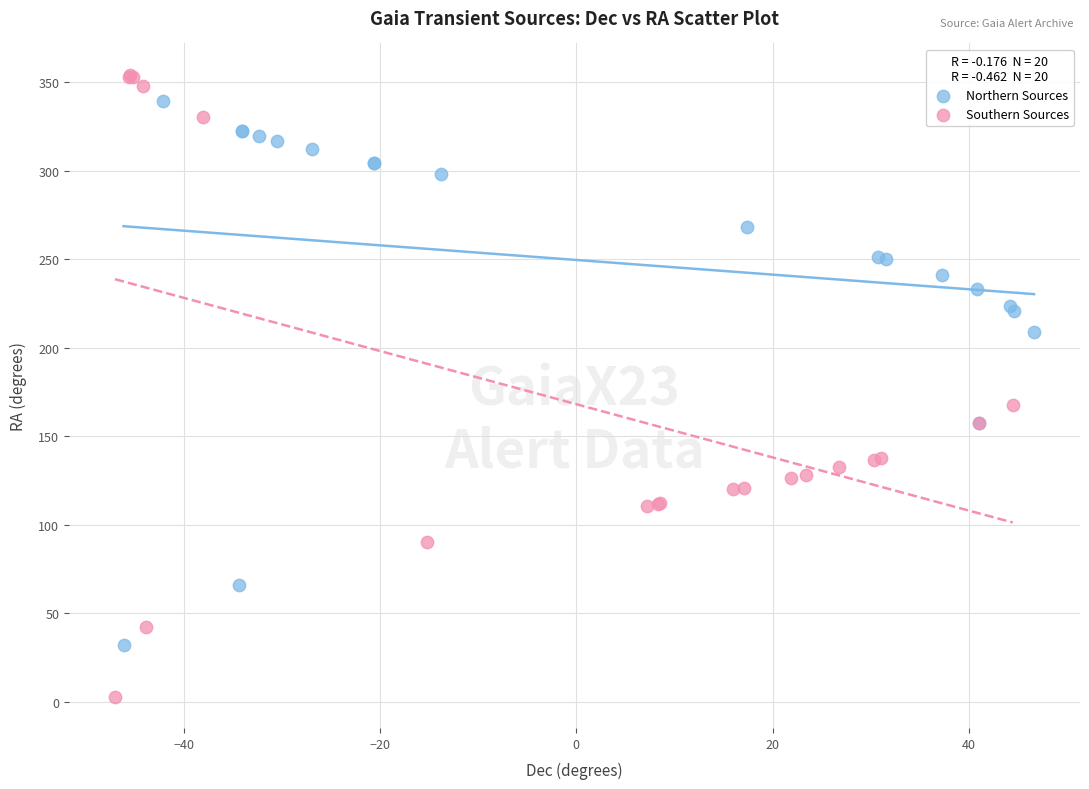

Which series reaches the maximum Y coordinate?

Southern Sources